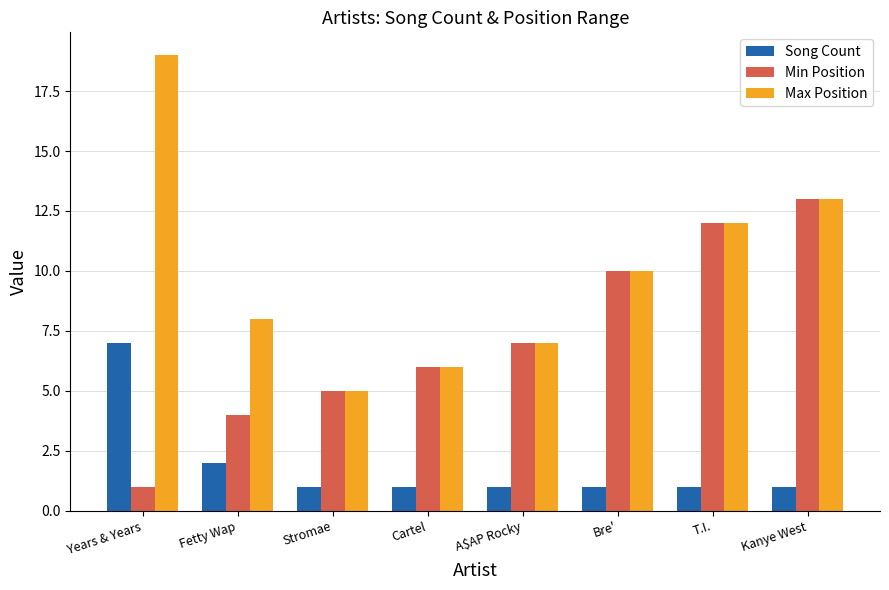

Are the bars horizontal?

No